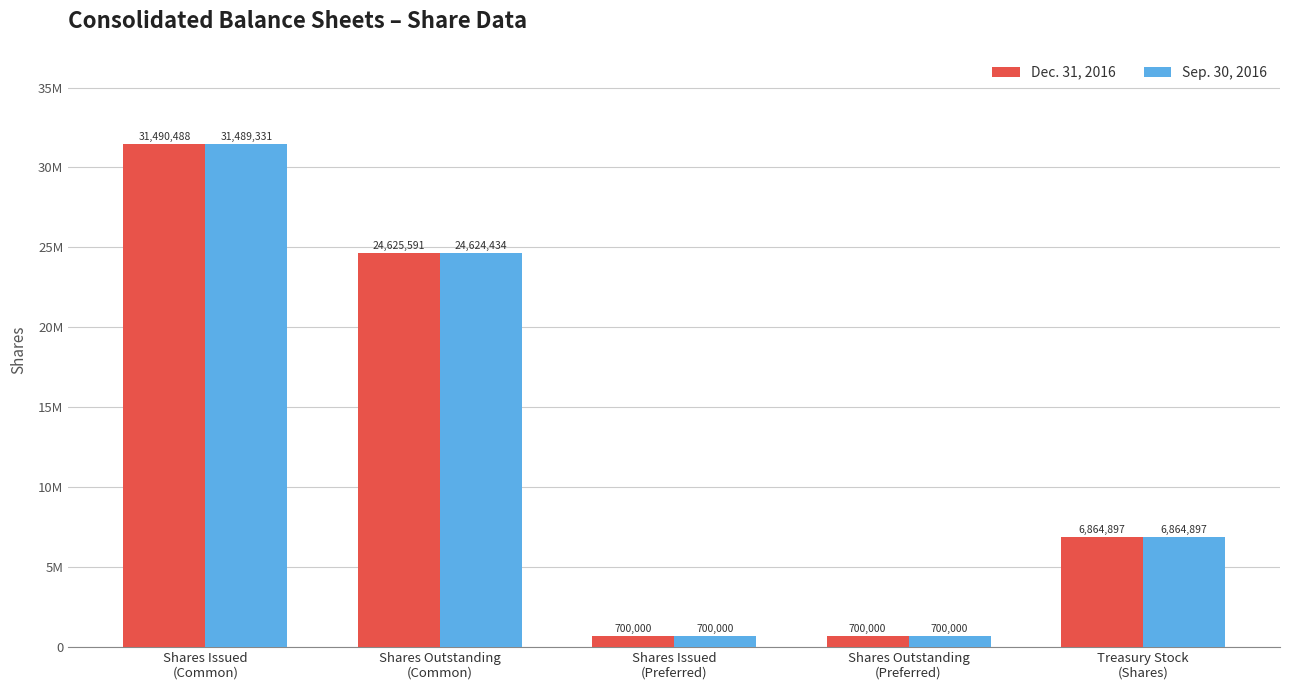

What are all the series names shown in the legend?

Dec. 31, 2016, Sep. 30, 2016